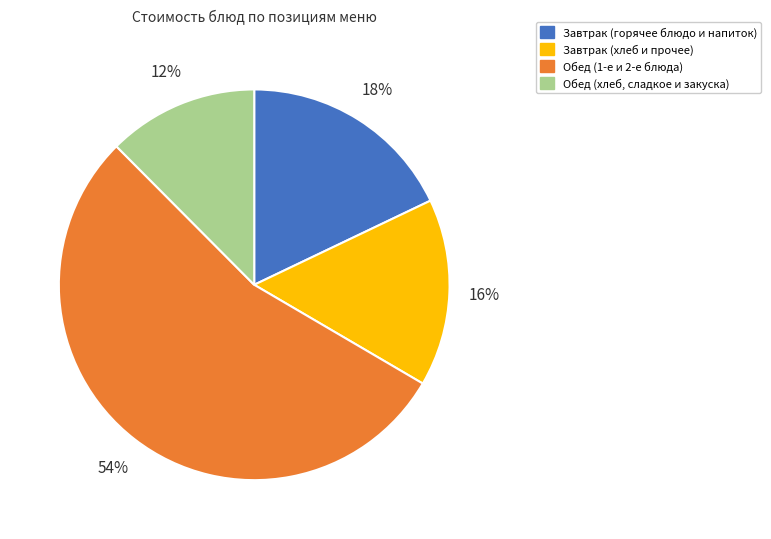

Is there any slice that represents more than half of the pie?

Yes